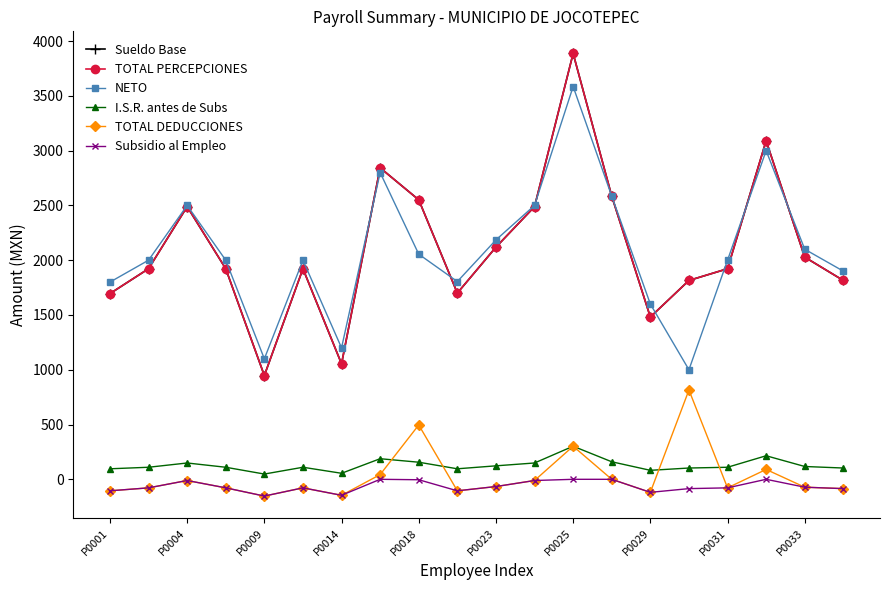

At which category is the sum across all series the highest?

P0025